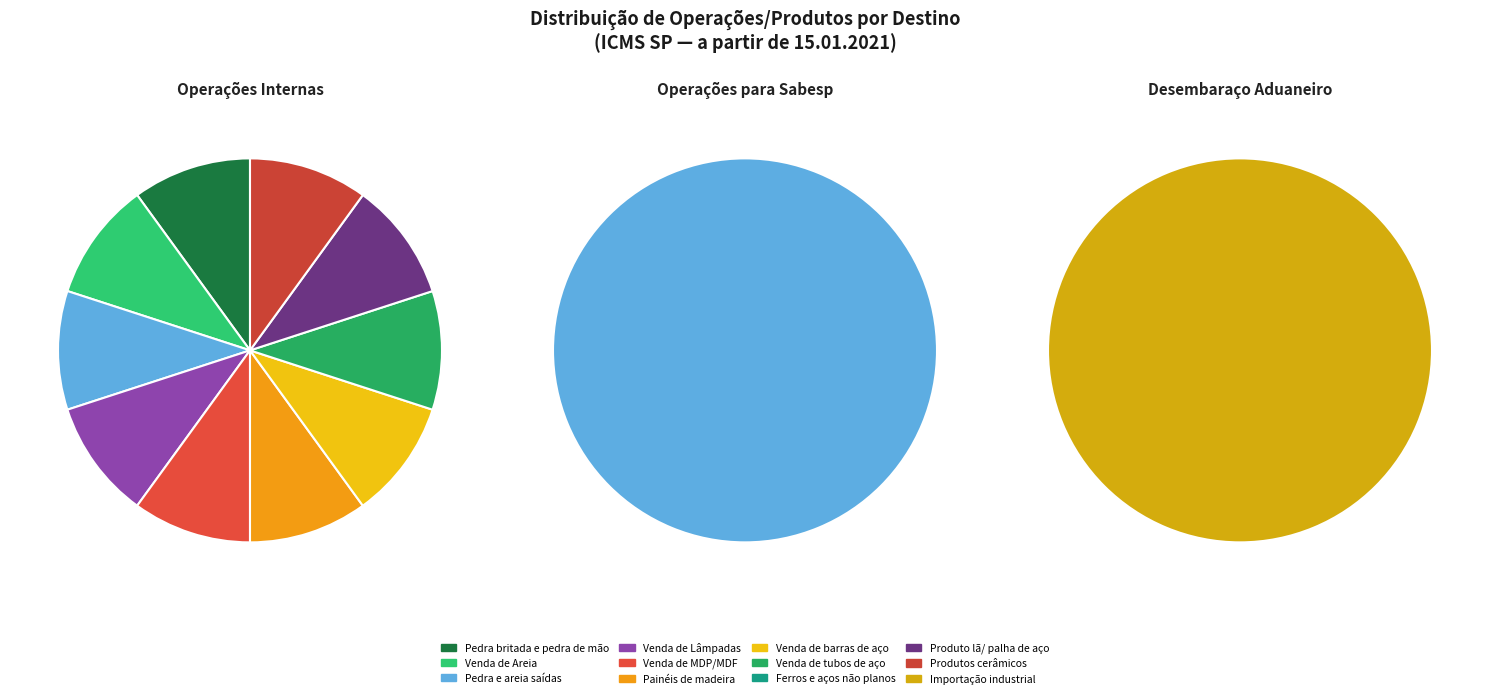

Is there a majority slice in this chart?

No